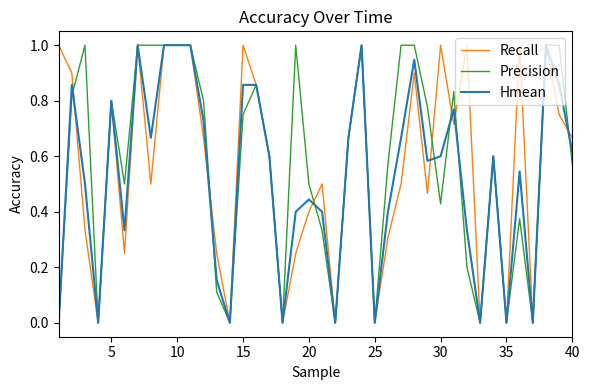

What is the maximum value shown in the chart?

1.0